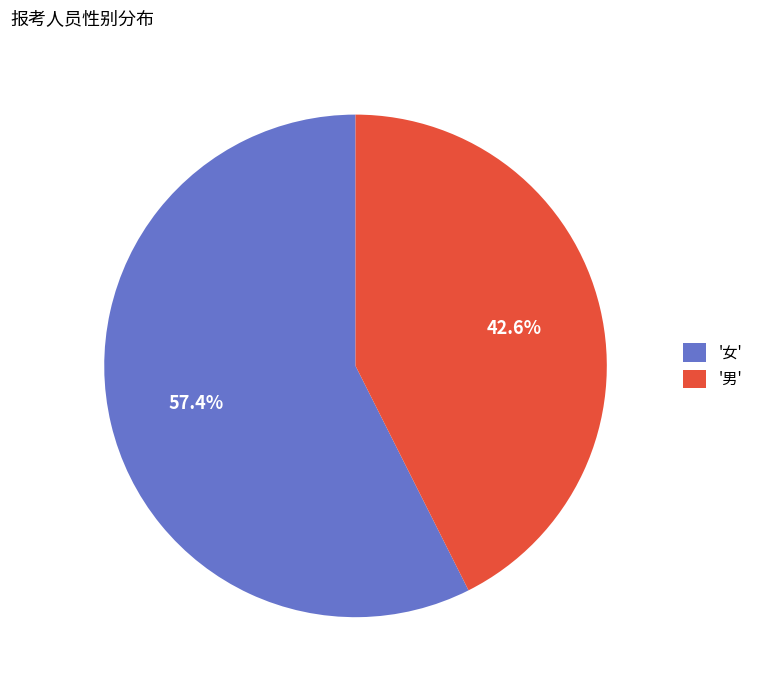

Rank the categories by value from highest to lowest.

'女', '男'